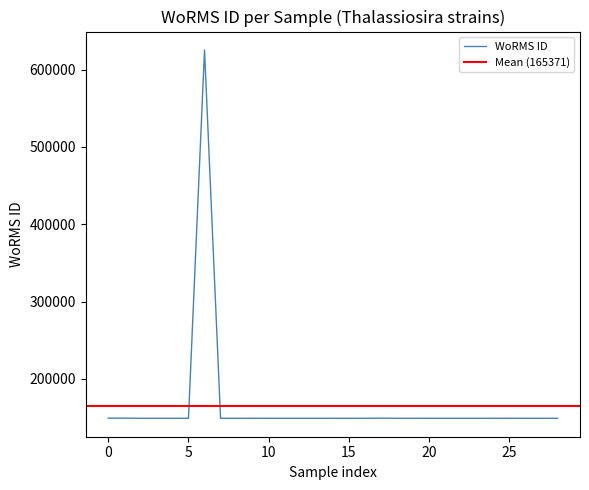

What is the smallest value displayed?

148912